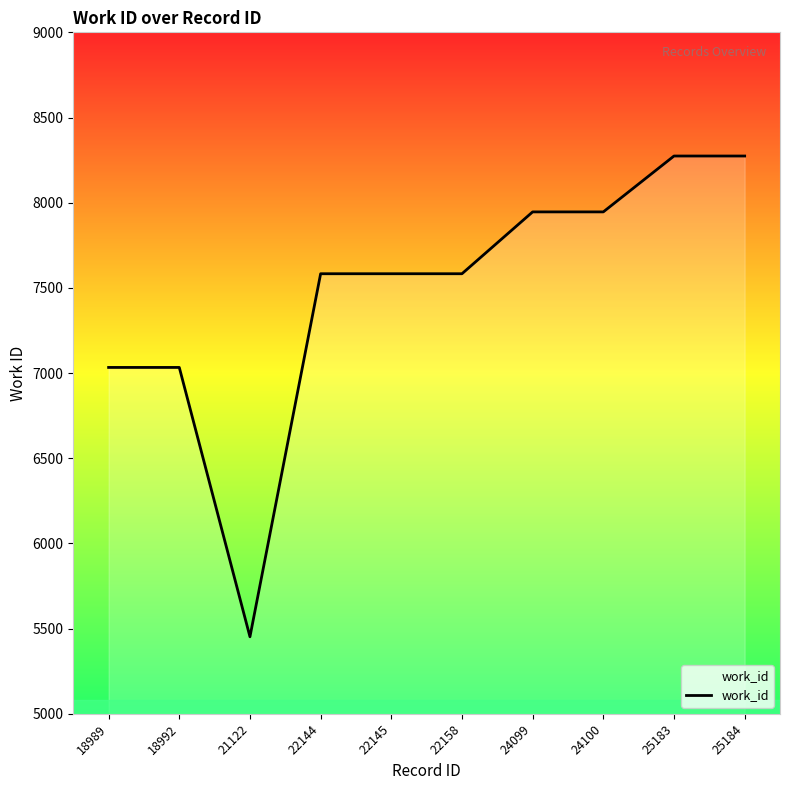

What is the approximate value at 21122, to the nearest 10?

5450